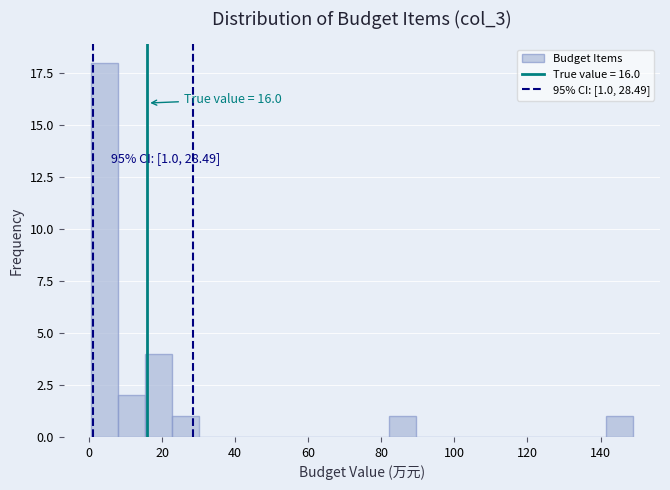

Read against the x-axis, roughly where is the centre of the tallest bar?

4